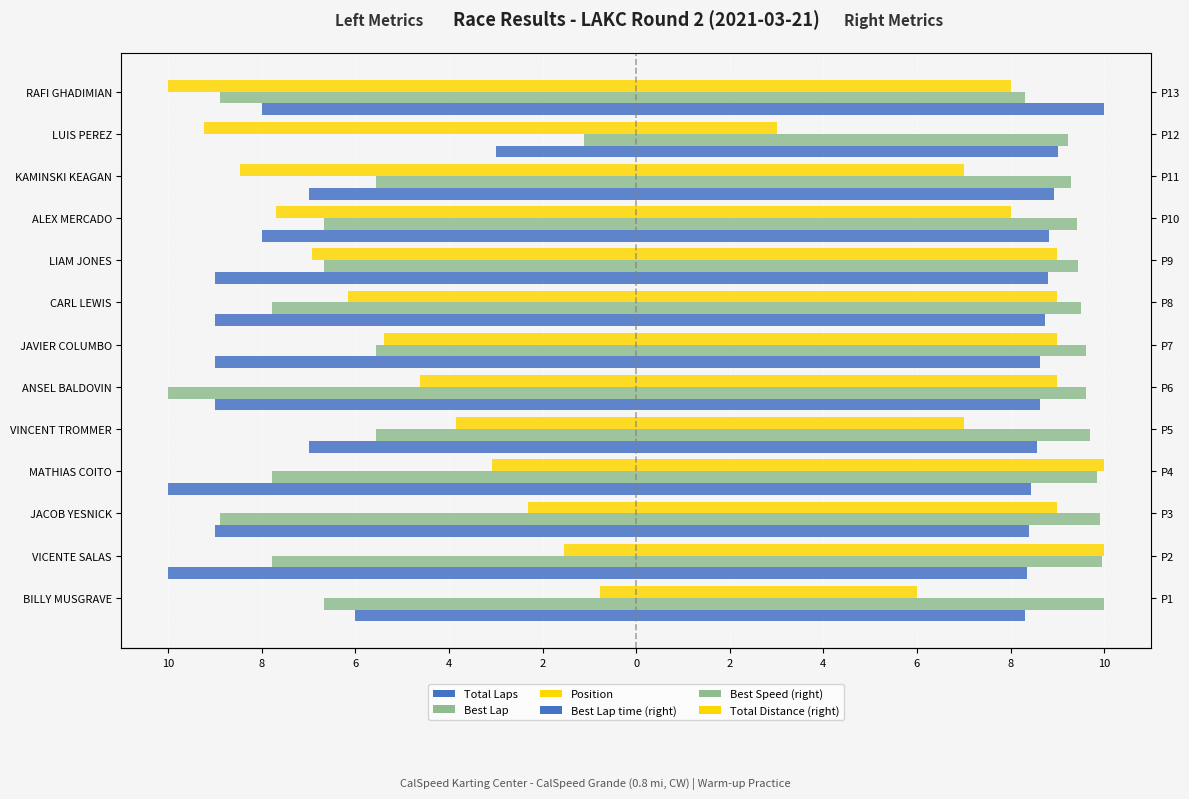

What is the sum of the Position values at ALEX MERCADO and VICENTE SALAS?

-9.2